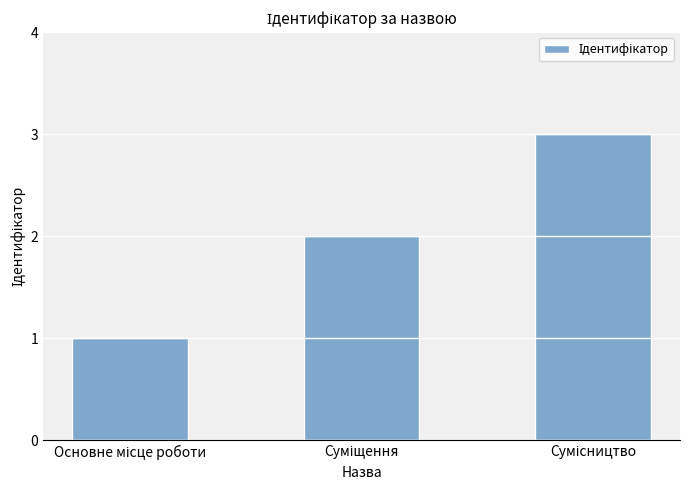

What is the sum of all values?

6